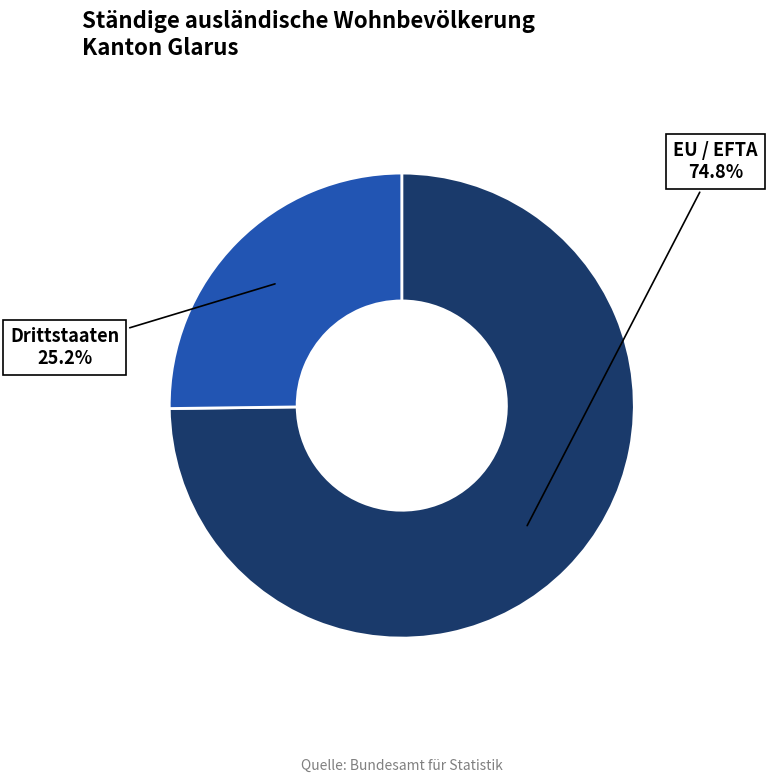

What is the ratio of the value at EU / EFTA to the value at Drittstaaten?

3.0